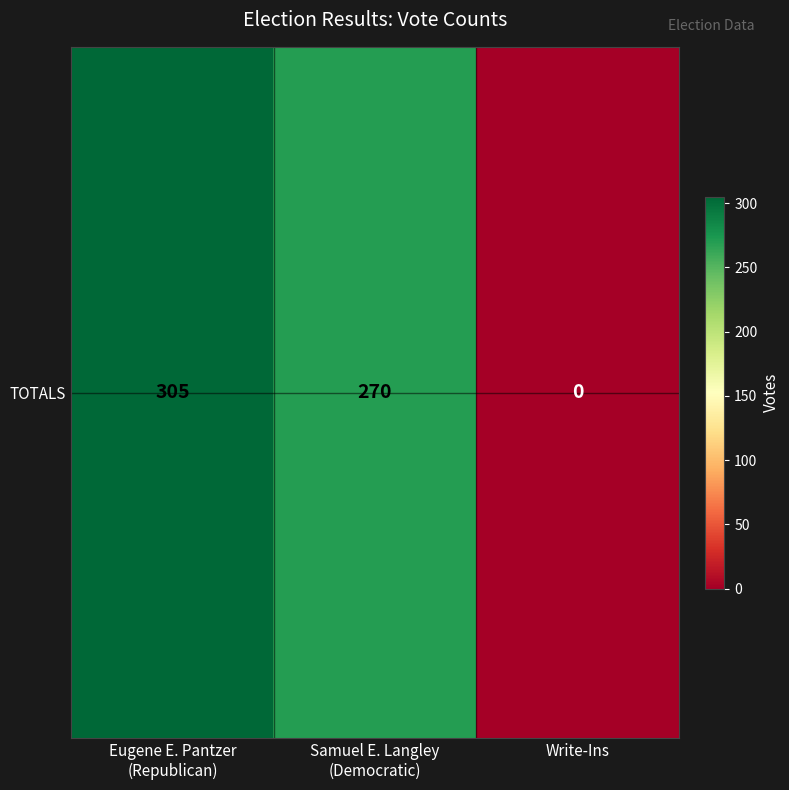

Where does the data first go above 270?

Eugene E. Pantzer
(Republican)